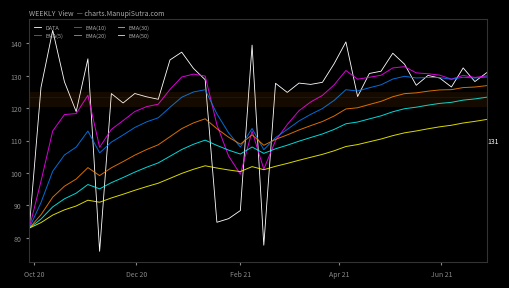

What are all the series names shown in the legend?

DATA, EMA(5), EMA(10), EMA(20), EMA(30), EMA(50)